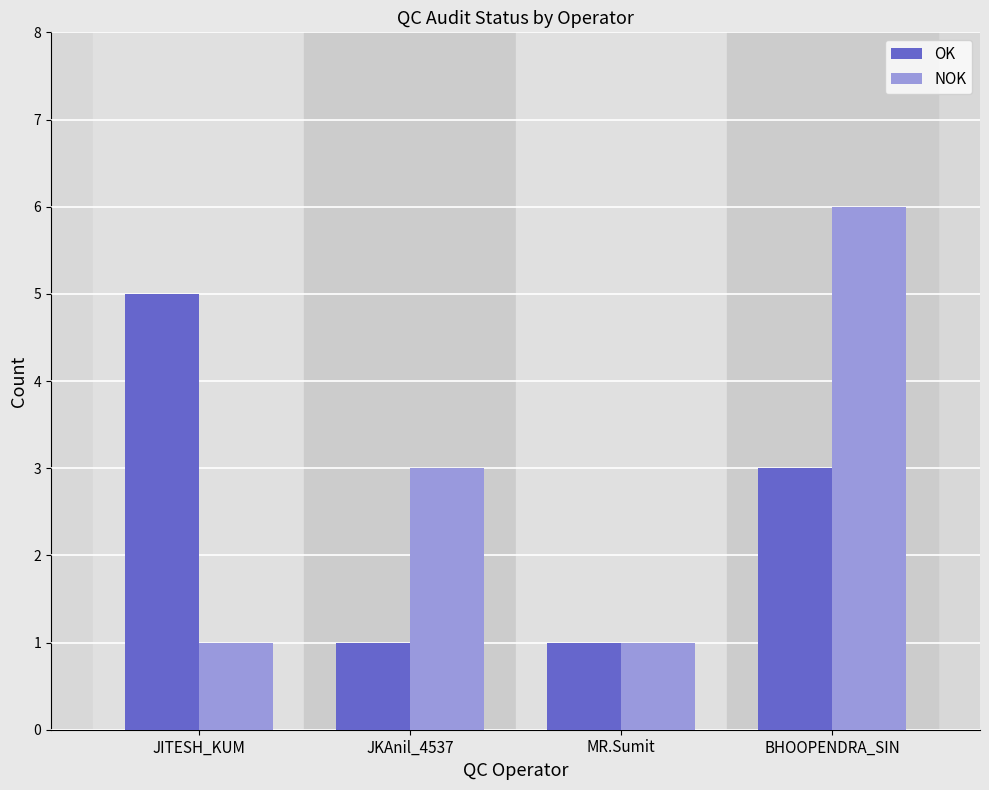

Which series changed the most between MR.Sumit and BHOOPENDRA_SIN?

NOK